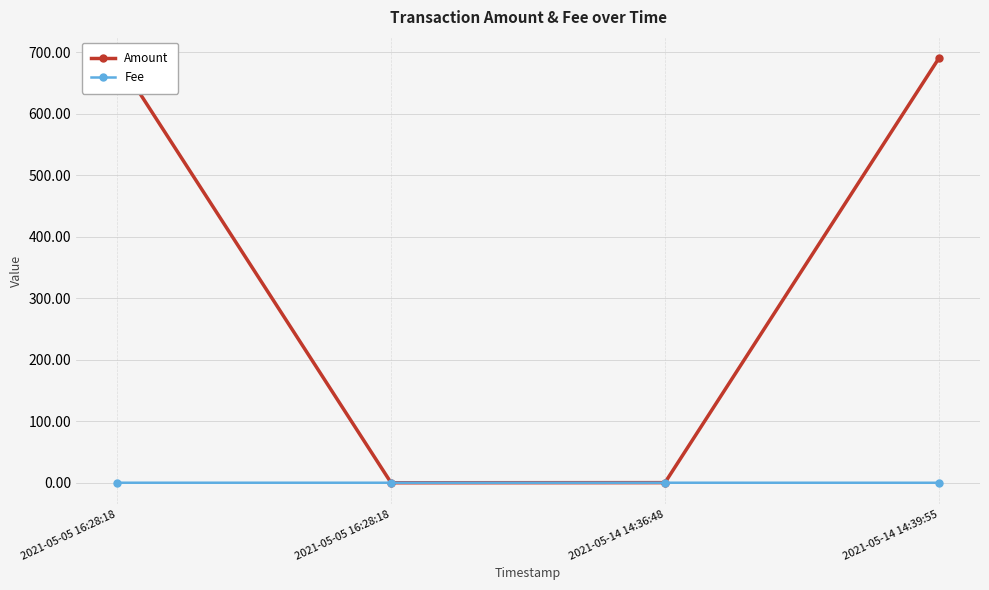

The Amount series shows 690.1 at 2021-05-05 16:28:18. True or false?

True